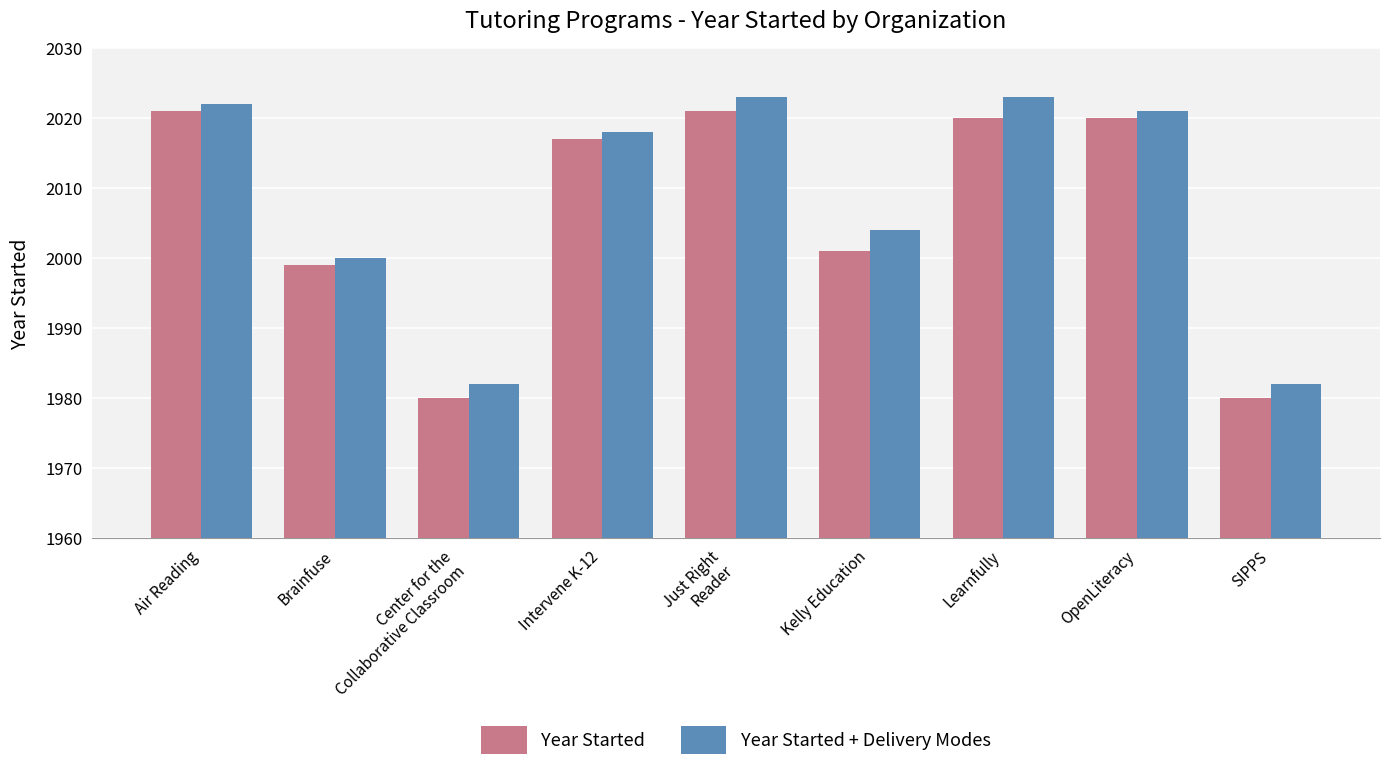

What is the average value of the Year Started series?

2007